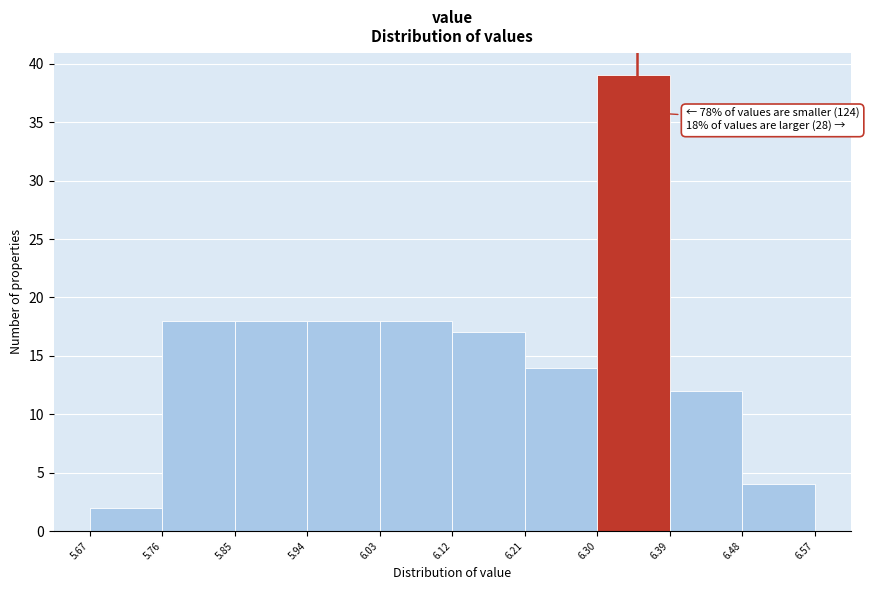

Over which range of the x-axis is the bar tallest?

6.30 to 6.39